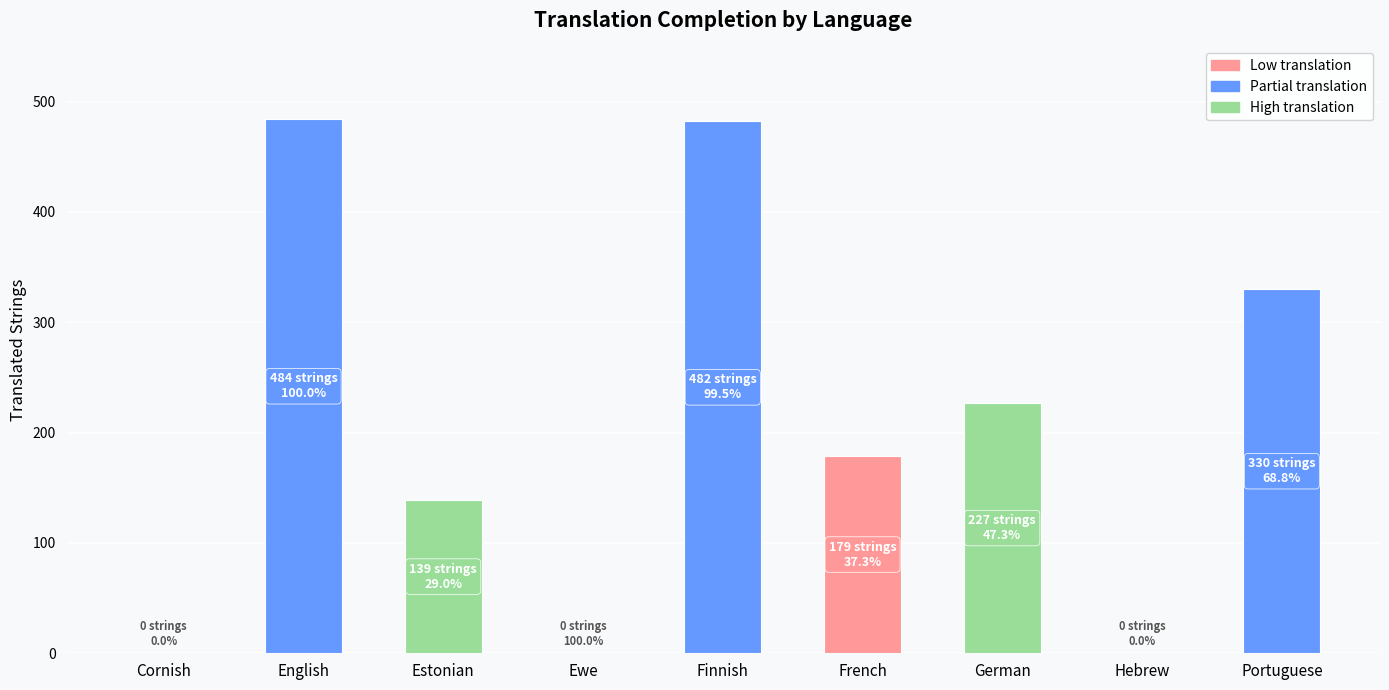

The chart shows a value of 229 at Estonian. True or false?

False